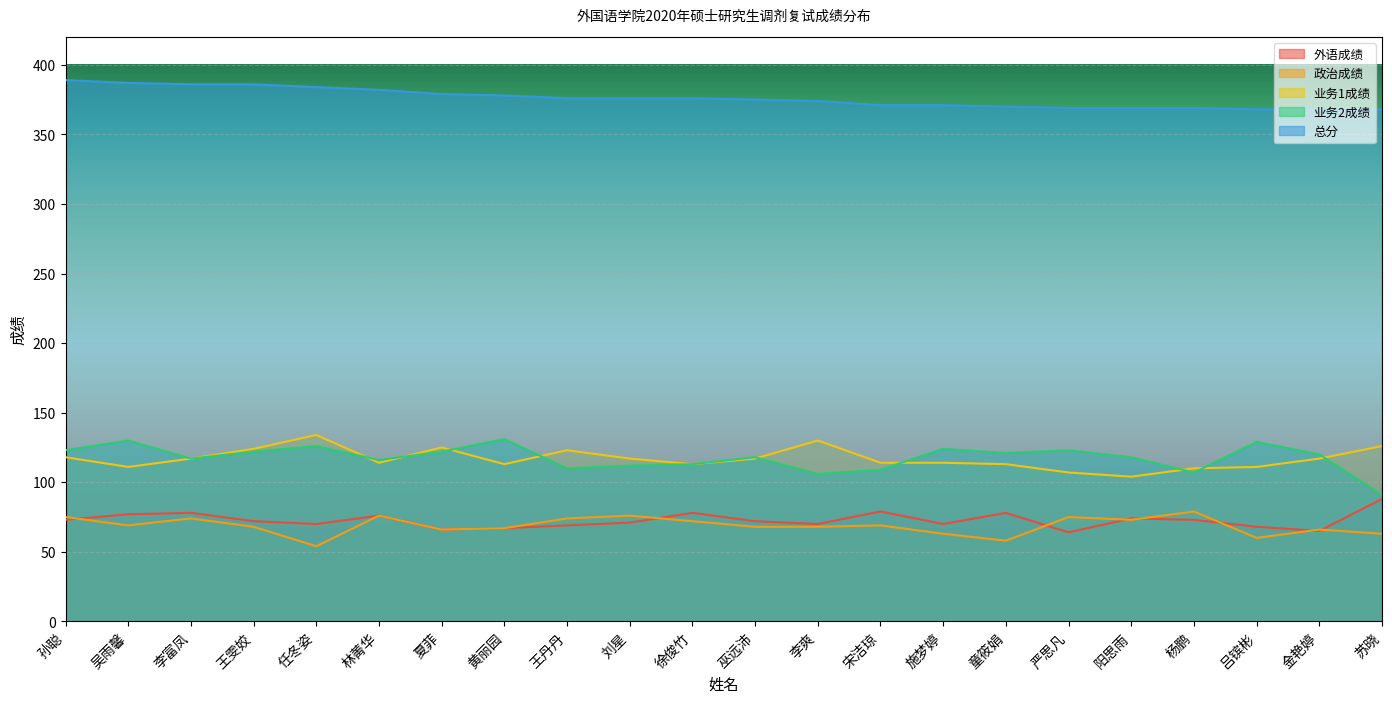

What position from the right is 孙聪?

22